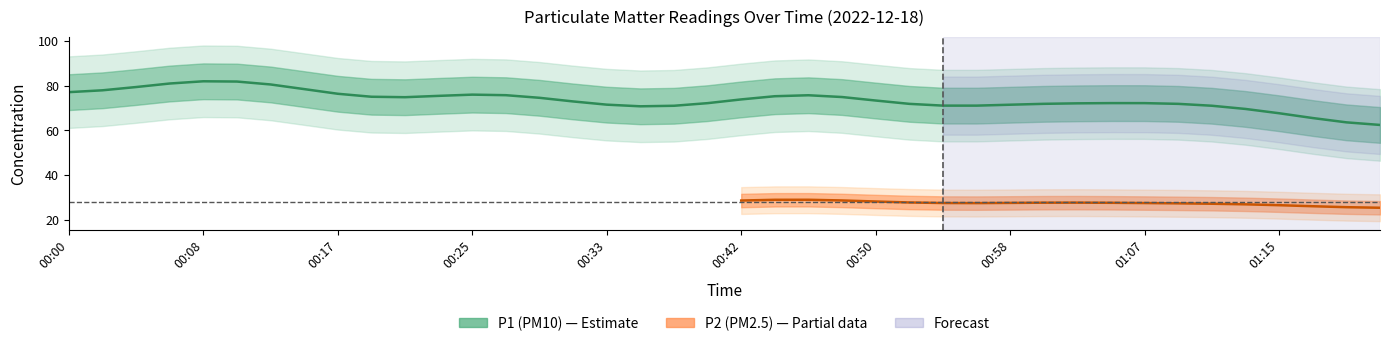

At which category does the chart reach its minimum across all series?

01:21